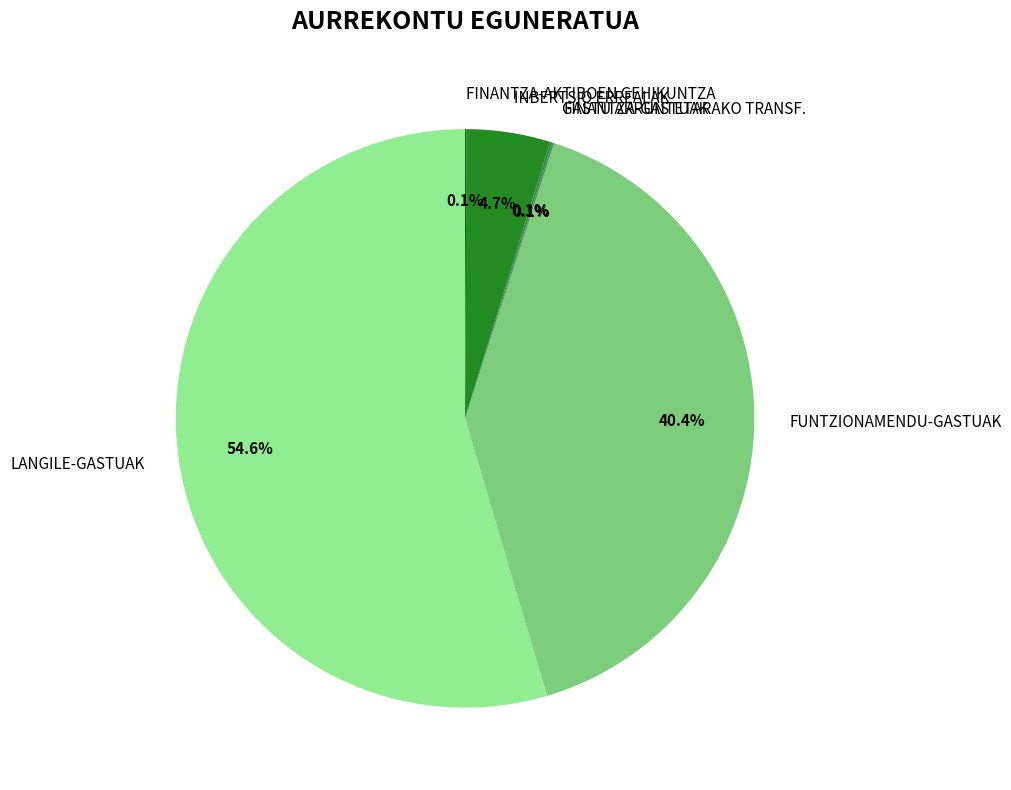

Which category has the biggest portion of the pie?

LANGILE-GASTUAK